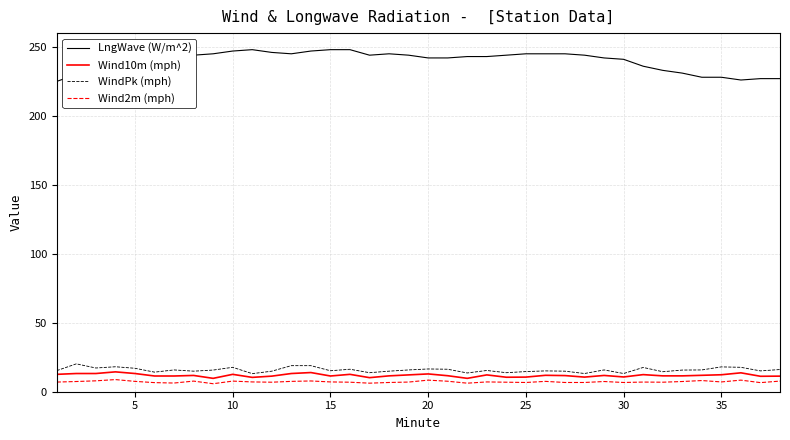

Which series has the largest total across all categories?

LngWave (W/m^2)